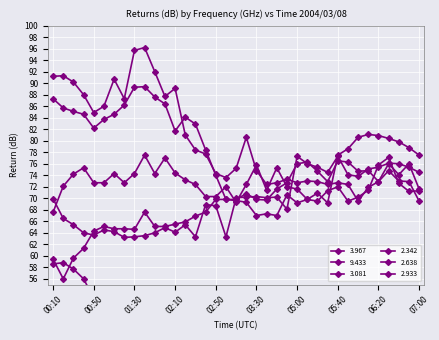

How many lines are shown in the chart?

6